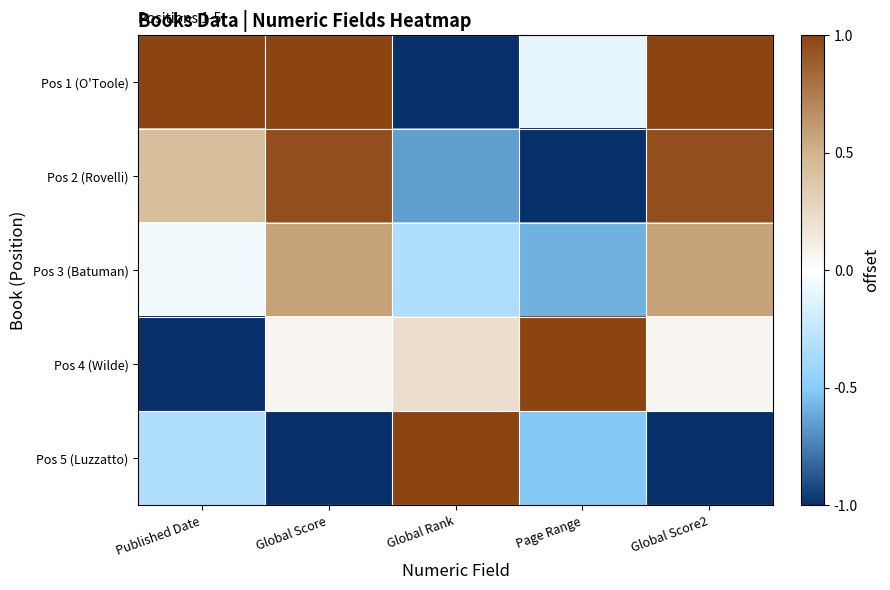

Reading left to right, list all the values displayed in this chart.

Pos 1 (O'Toole): Published Date=1.0	Global Score=1.0	Global Rank=-1.0	Page Range=-0.1	Global Score2=1.0
Pos 2 (Rovelli): Published Date=0.4	Global Score=1.0	Global Rank=-0.6	Page Range=-1.0	Global Score2=1.0
Pos 3 (Batuman): Published Date=-0.0	Global Score=0.6	Global Rank=-0.3	Page Range=-0.6	Global Score2=0.6
Pos 4 (Wilde): Published Date=-1.0	Global Score=0.1	Global Rank=0.2	Page Range=1.0	Global Score2=0.1
Pos 5 (Luzzatto): Published Date=-0.3	Global Score=-1.0	Global Rank=1.0	Page Range=-0.5	Global Score2=-1.0